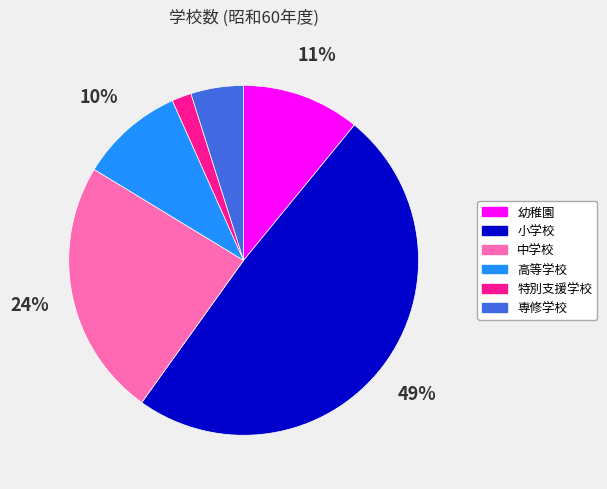

Which category has the biggest portion of the pie?

小学校